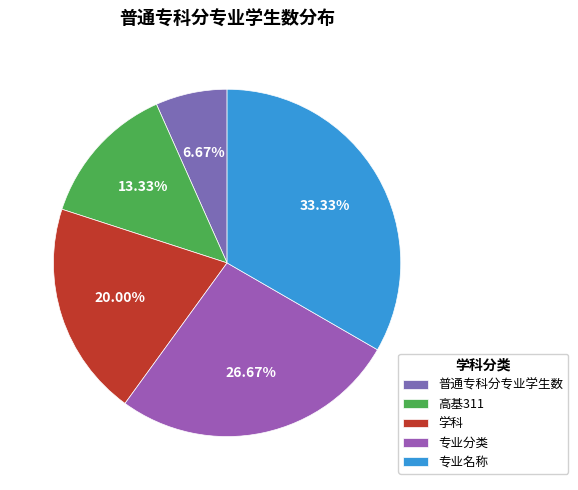

Does 高基311 account for over 50% of the chart?

No